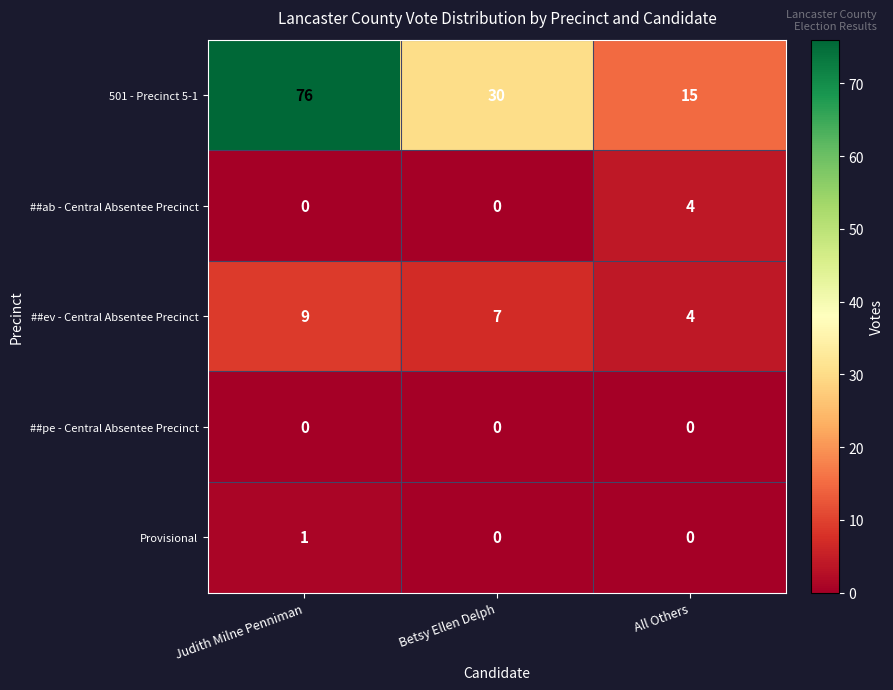

Which series has the widest spread of values?

501 - Precinct 5-1